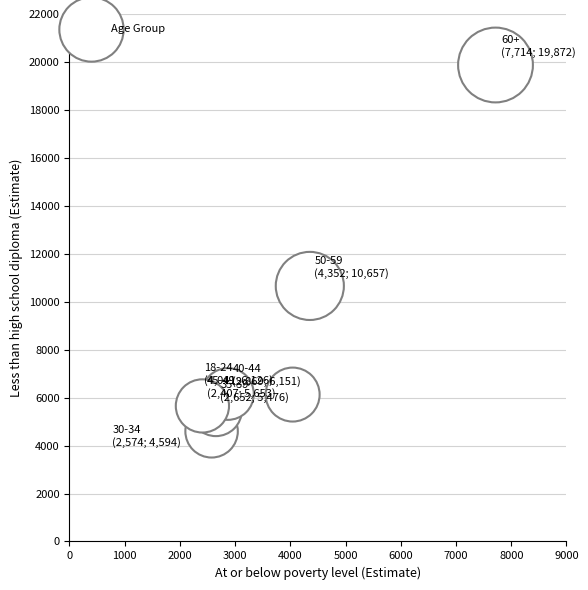

What Y value in the scatter plot is closest to 12233?

10657.9